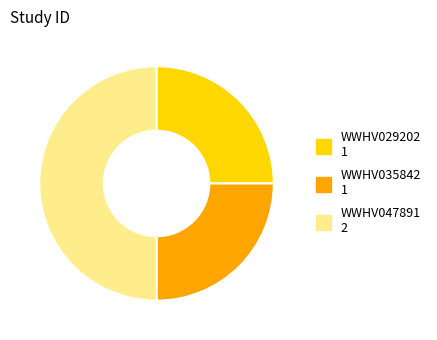

Do WWHV035842 and WWHV047891 together represent more than half of the pie?

Yes